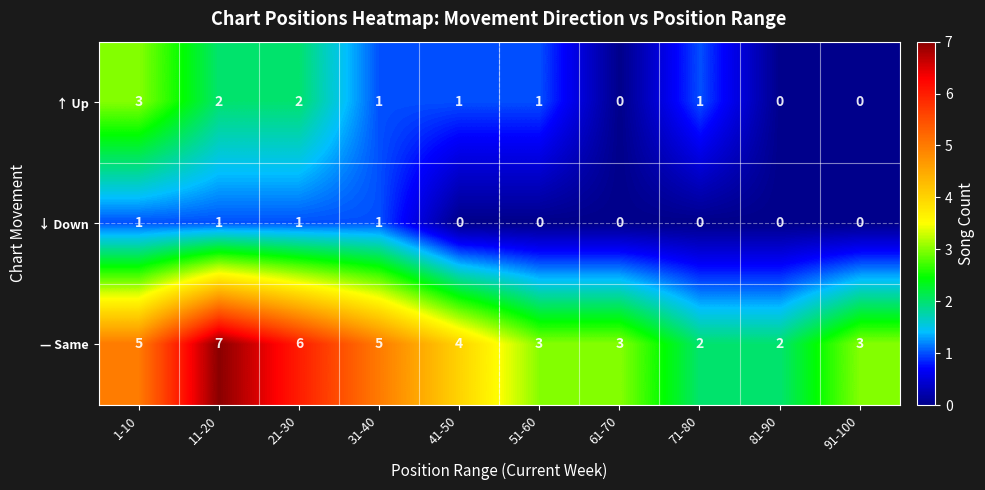

Which series has the largest total across all categories?

— Same